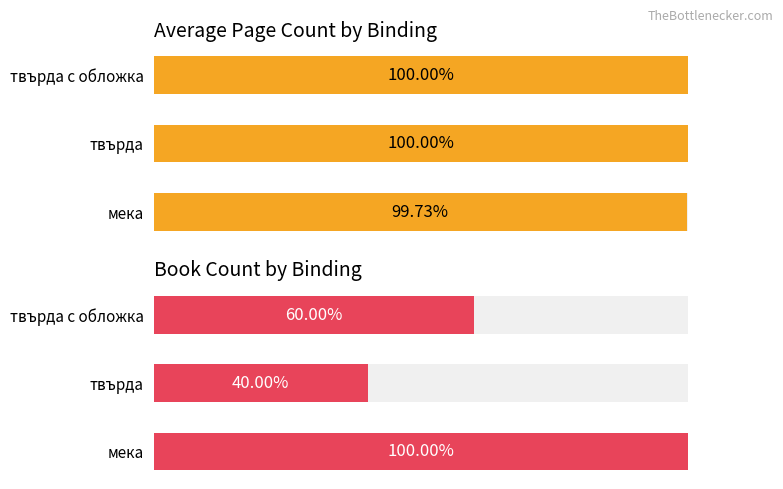

What is the sum of the Count values at твърда с обложка and твърда?

5